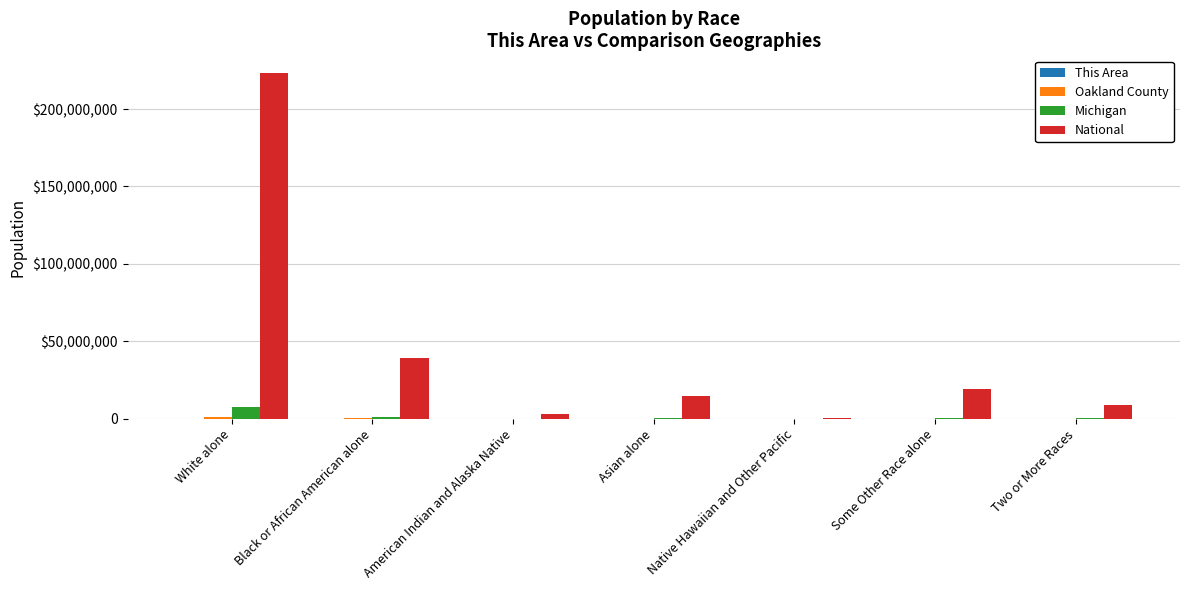

At which category is the sum across all series the highest?

White alone